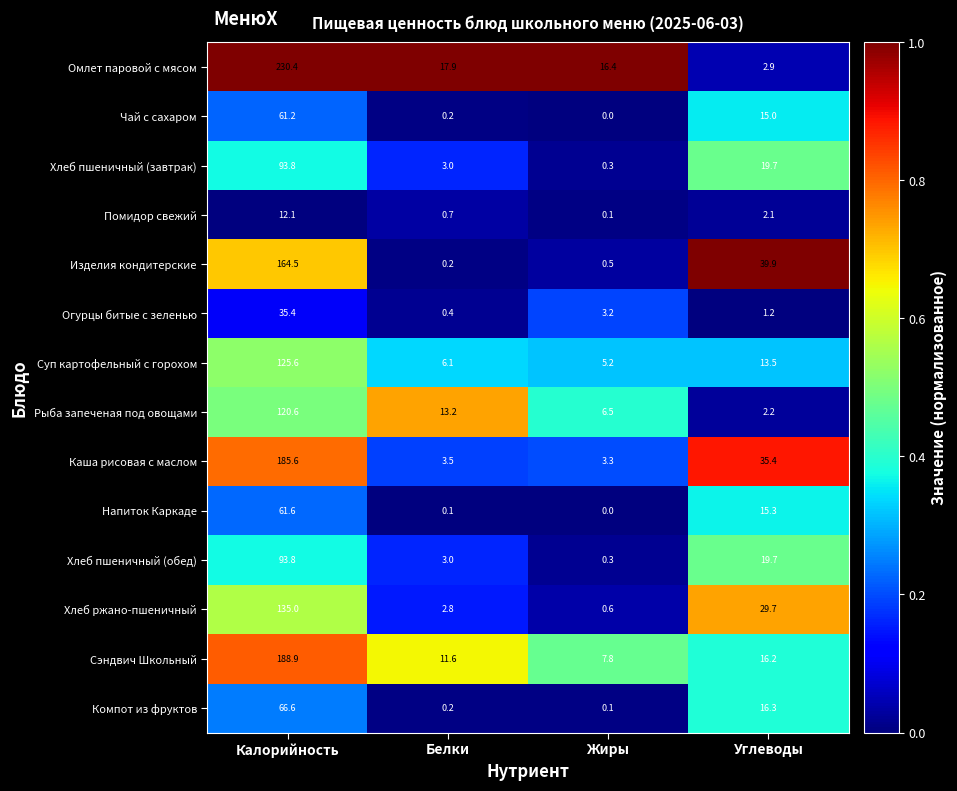

Between Калорийность and Углеводы, which series saw the biggest shift?

Омлет паровой с мясом